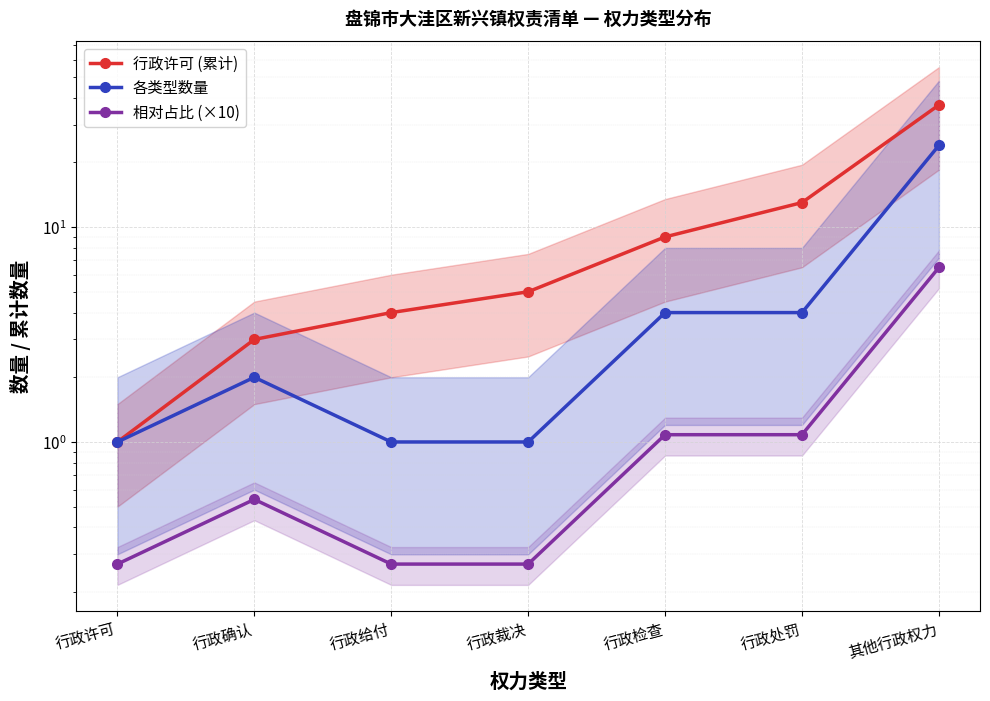

Which series has the largest range (max minus min)?

行政许可 (累计)